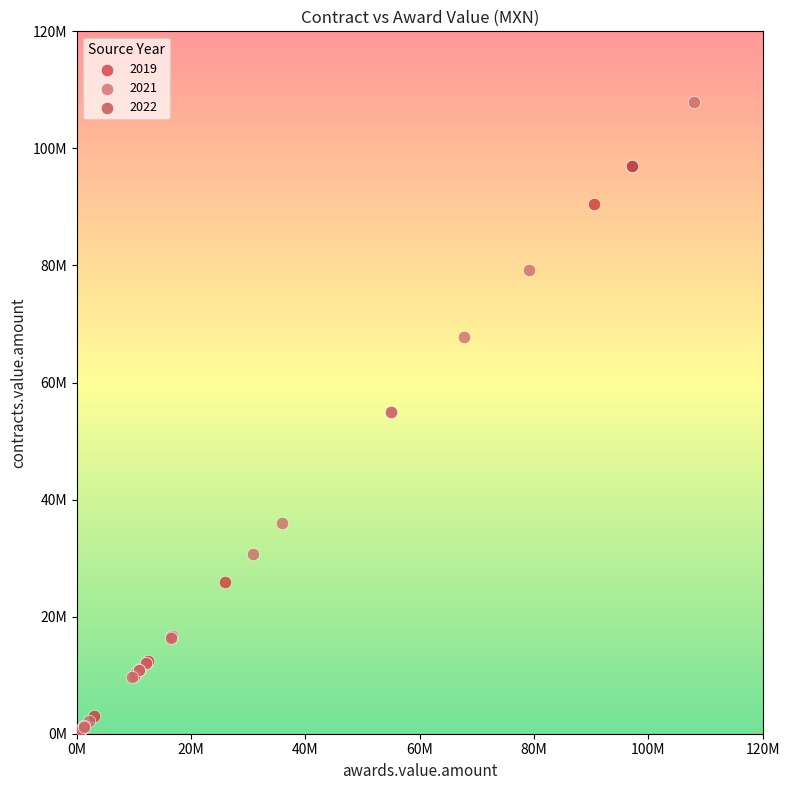

What are all the series names shown in the legend?

2019, 2021, 2022